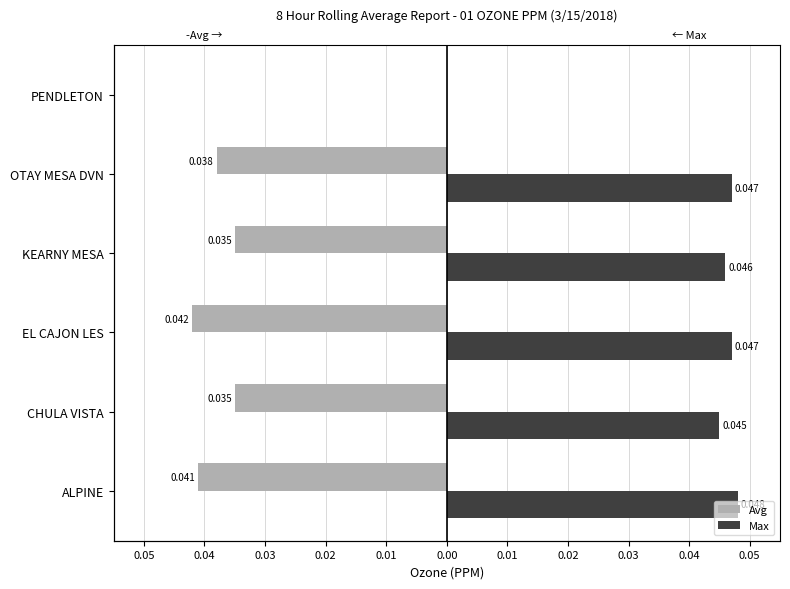

How many values in Max are above zero?

5